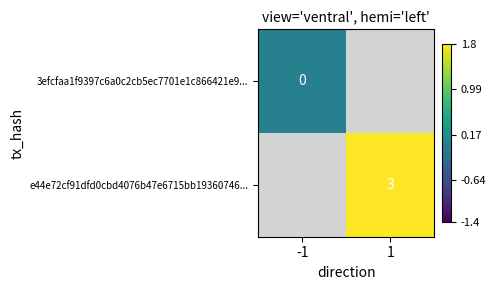

Is it true that e44e72cf91dfd0cbd4076b47e6715bb19360746... equals 3 at 1?

True